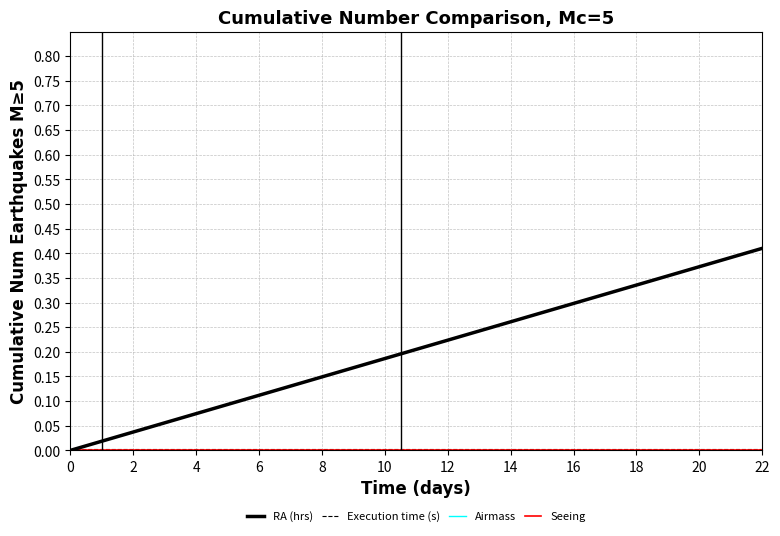

Which series has the widest spread of values?

RA (hrs)